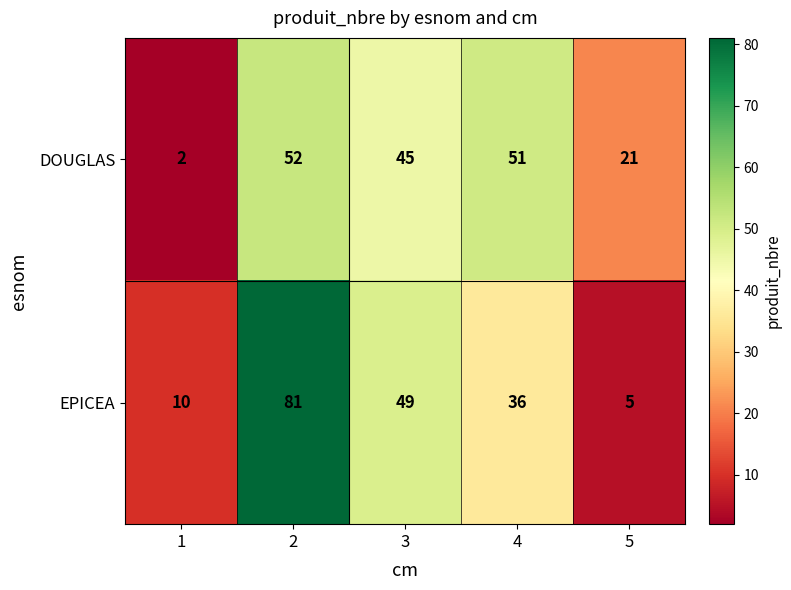

Rank the series by their maximum value, from lowest to highest.

DOUGLAS, EPICEA